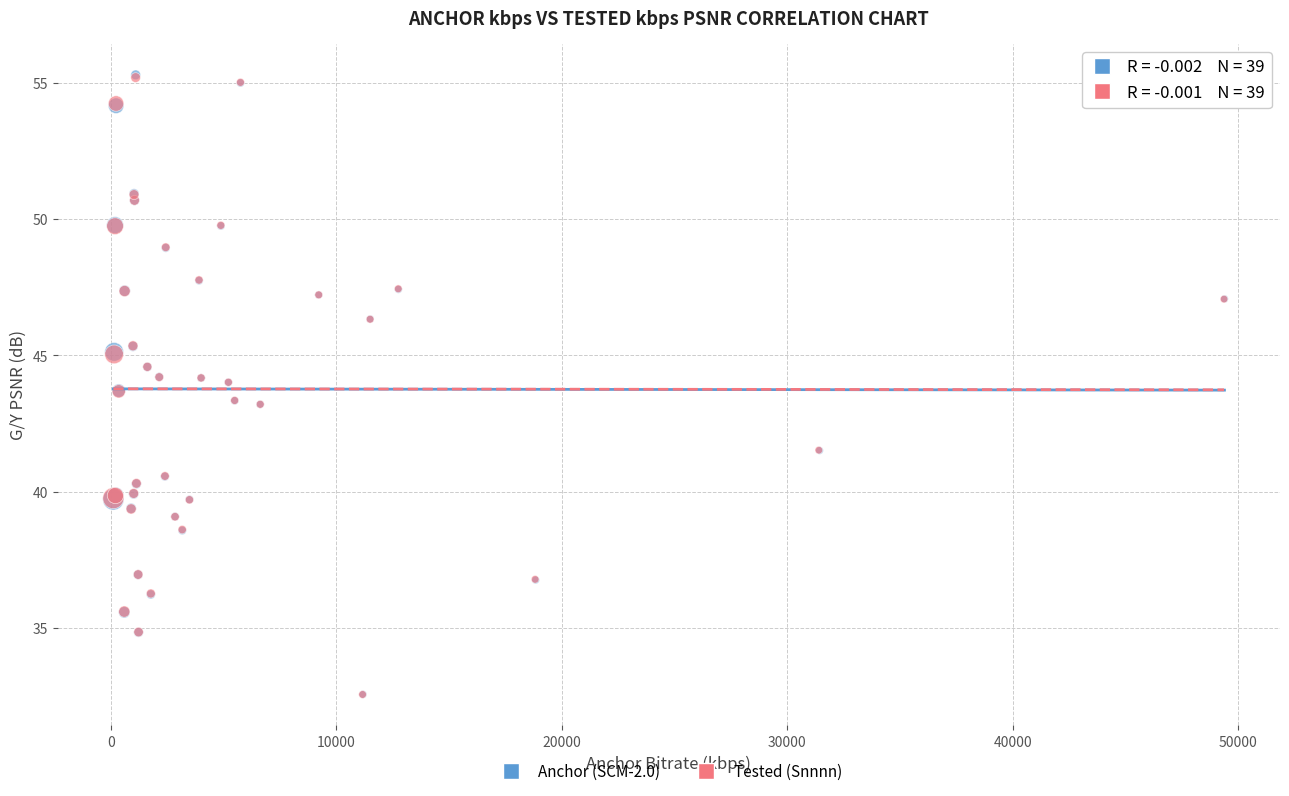

Which series has the widest spread of Y values?

Anchor (SCM-2.0)